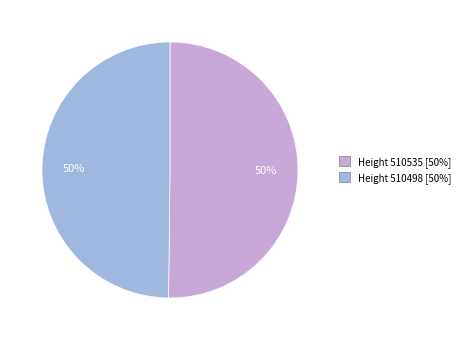

To the nearest percent, what portion does Height 510535 represent?

50%